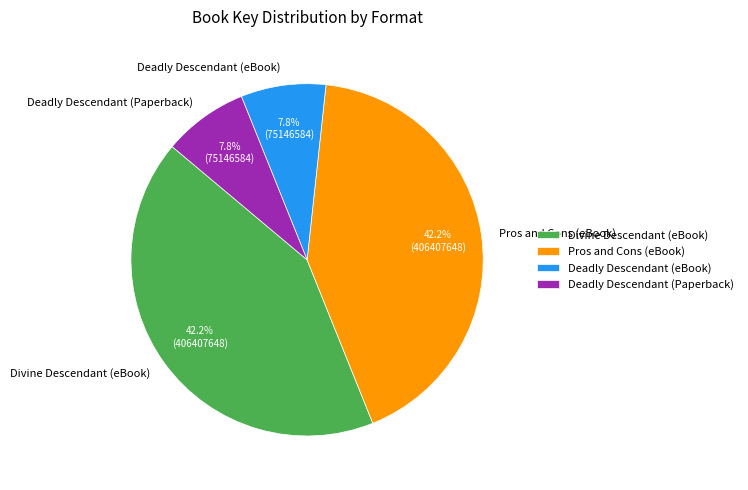

Is there a majority slice in this chart?

No